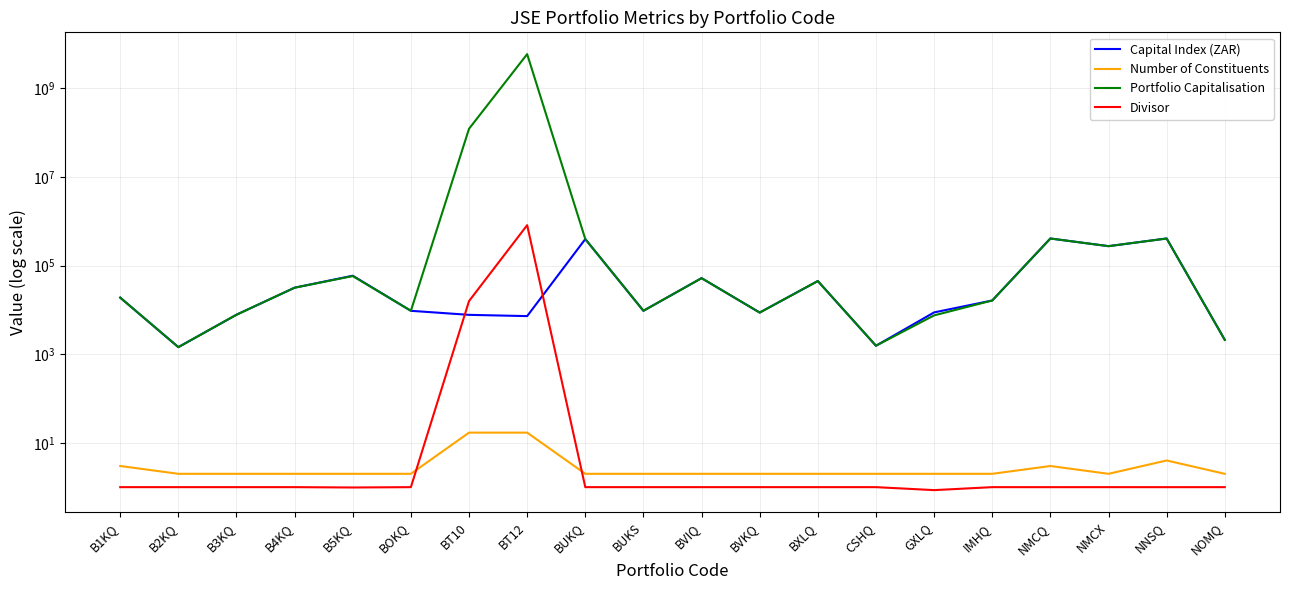

Which label corresponds to the smallest value in the chart?

GXLQ